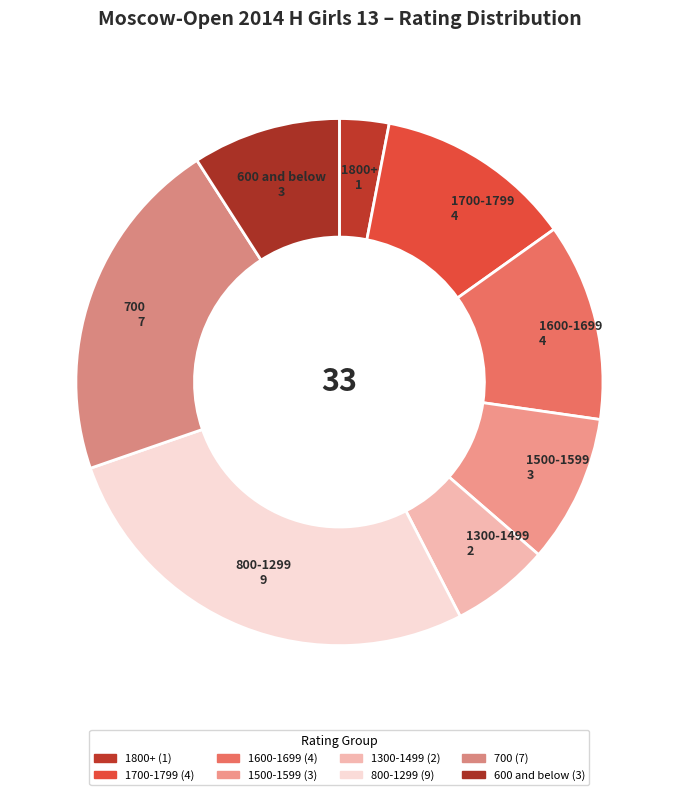

Count the number of slices in the pie.

8